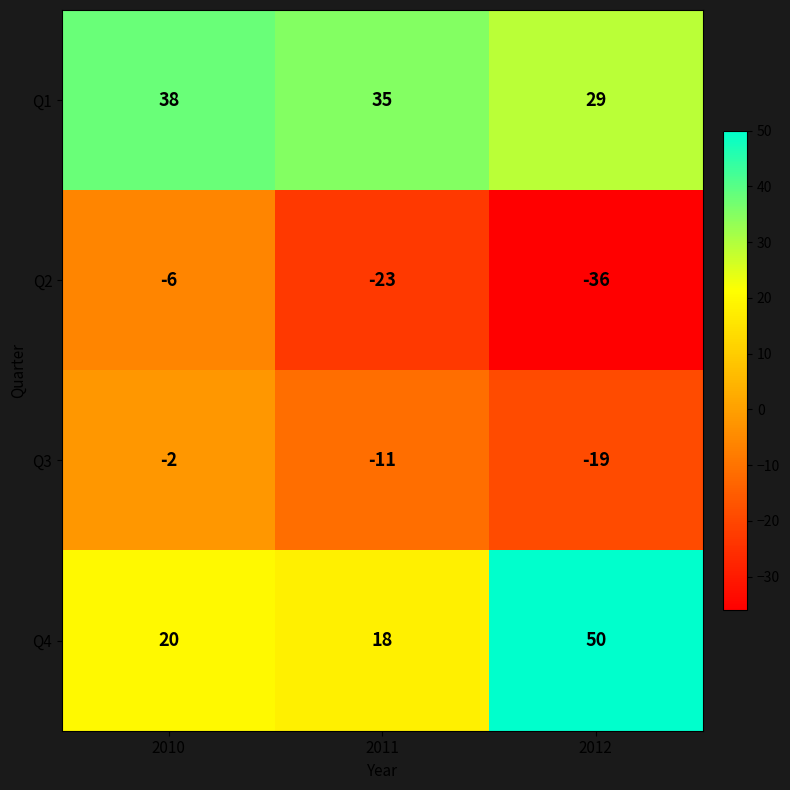

What is the sum of the Q3 values at 2012 and 2010?

-21